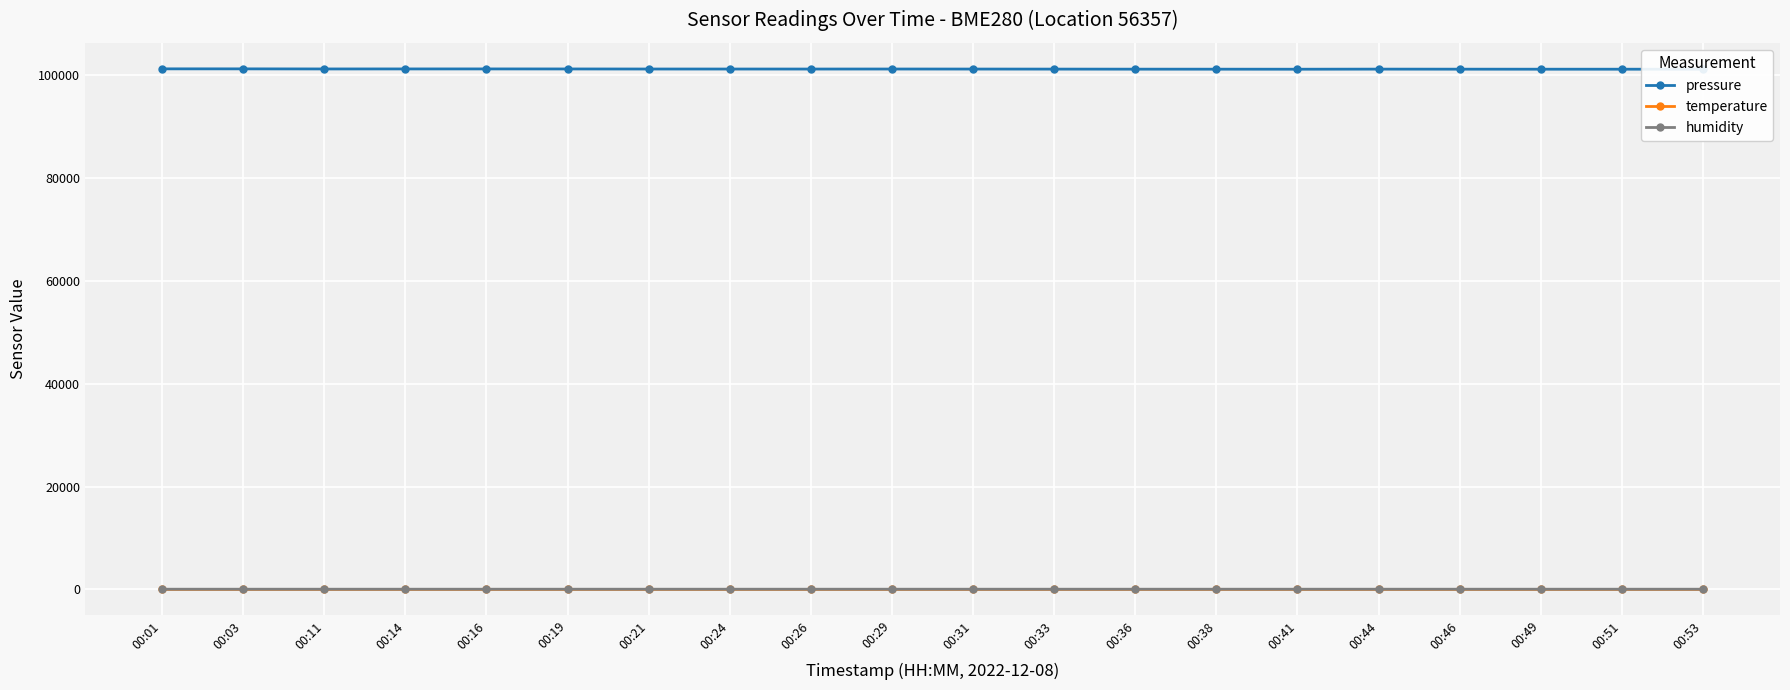

What is the average value of the pressure series?

101238.3